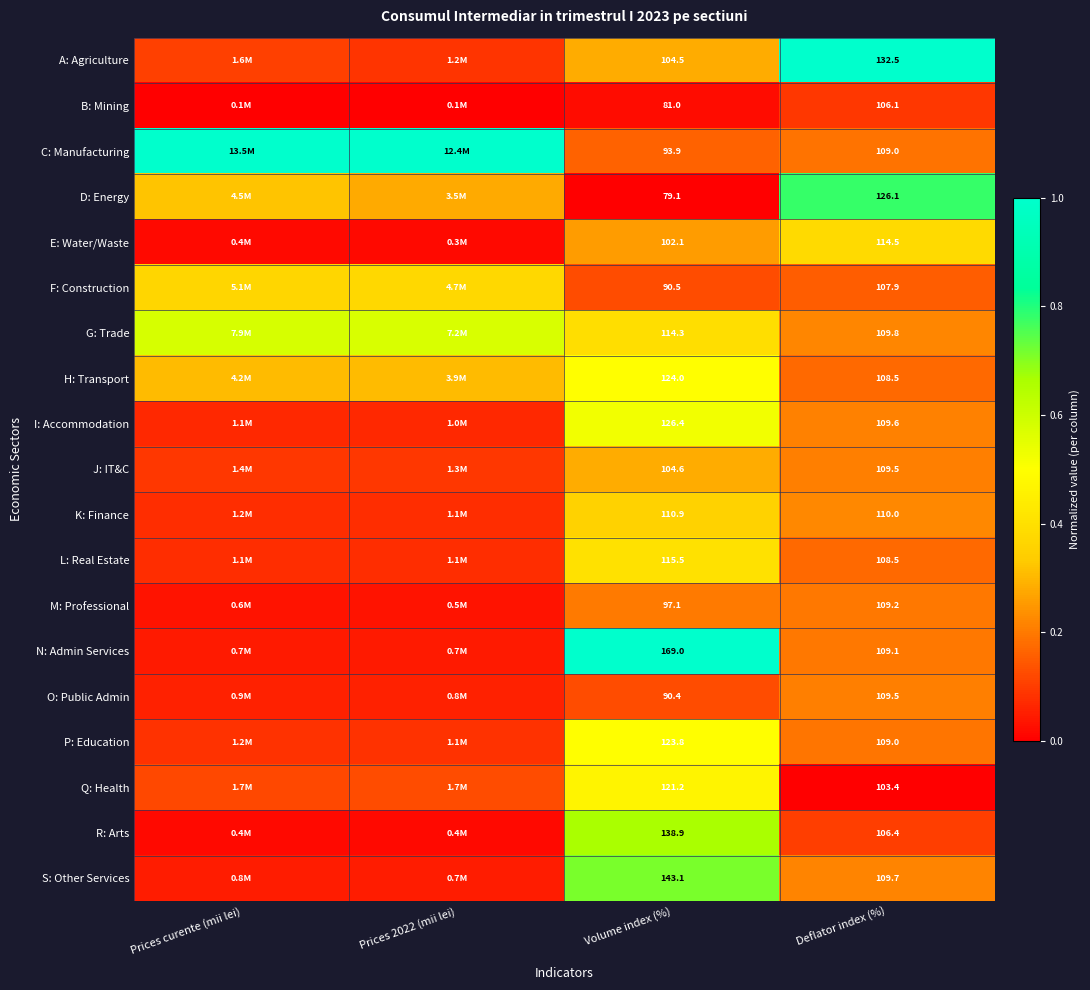

Is the value of G: Trade at Deflator index (%) greater than the value of C: Manufacturing at Volume index (%)?

Yes